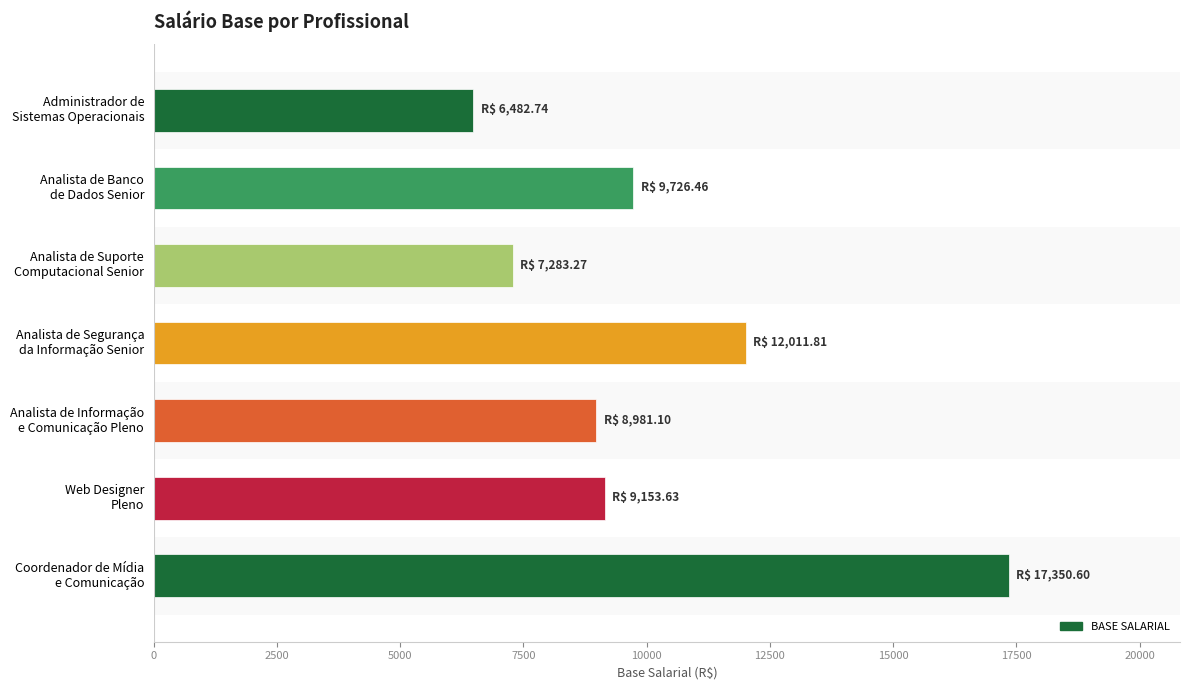

Reading top to bottom, extract all data points from this chart.

6482.7	9726.5	7283.3	12011.8	8981.1	9153.6	17350.6